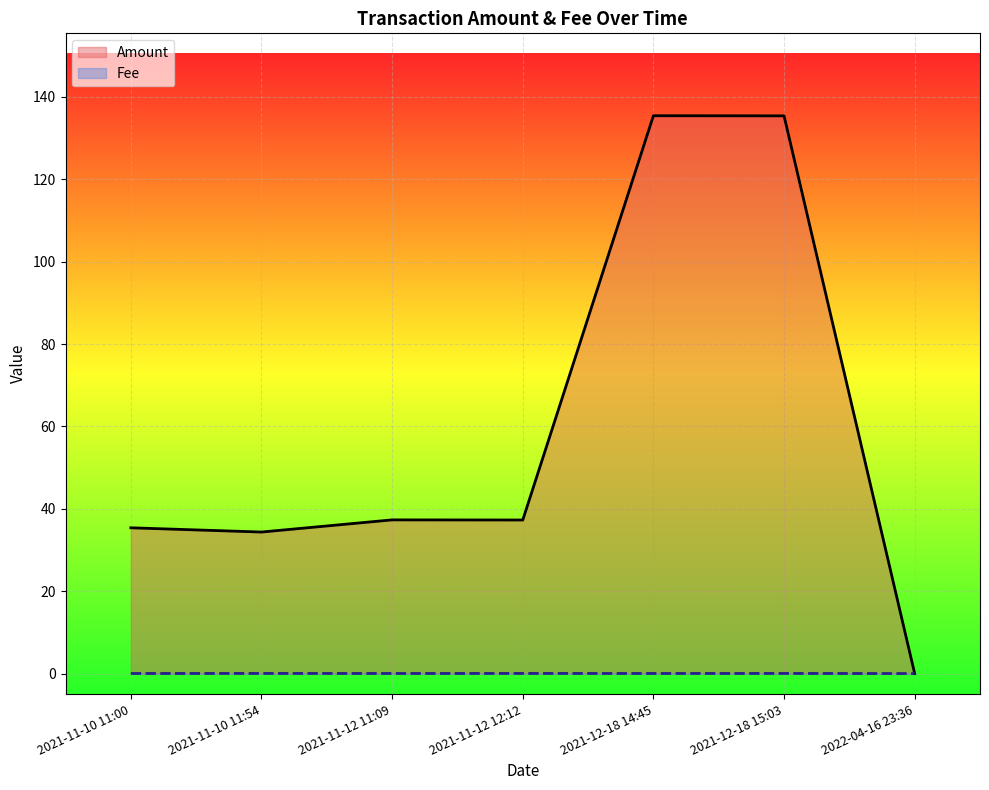

True or false: Amount has a value of 7.8 at 2021-11-12 12:12.

False